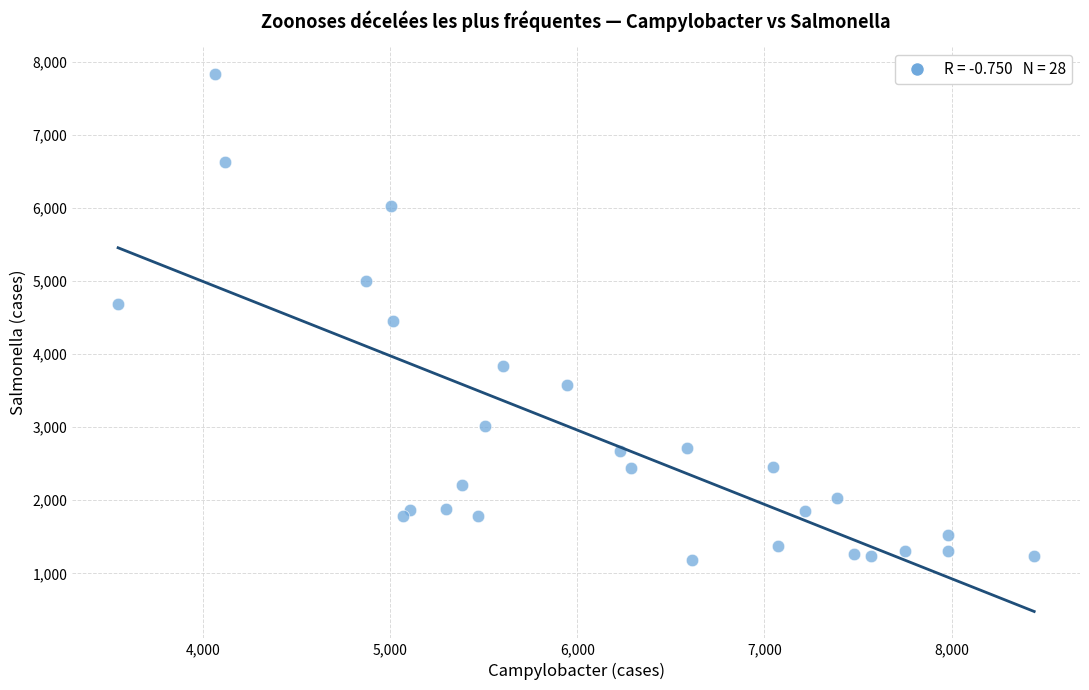

What is the range of Y values (max minus min)?

6661